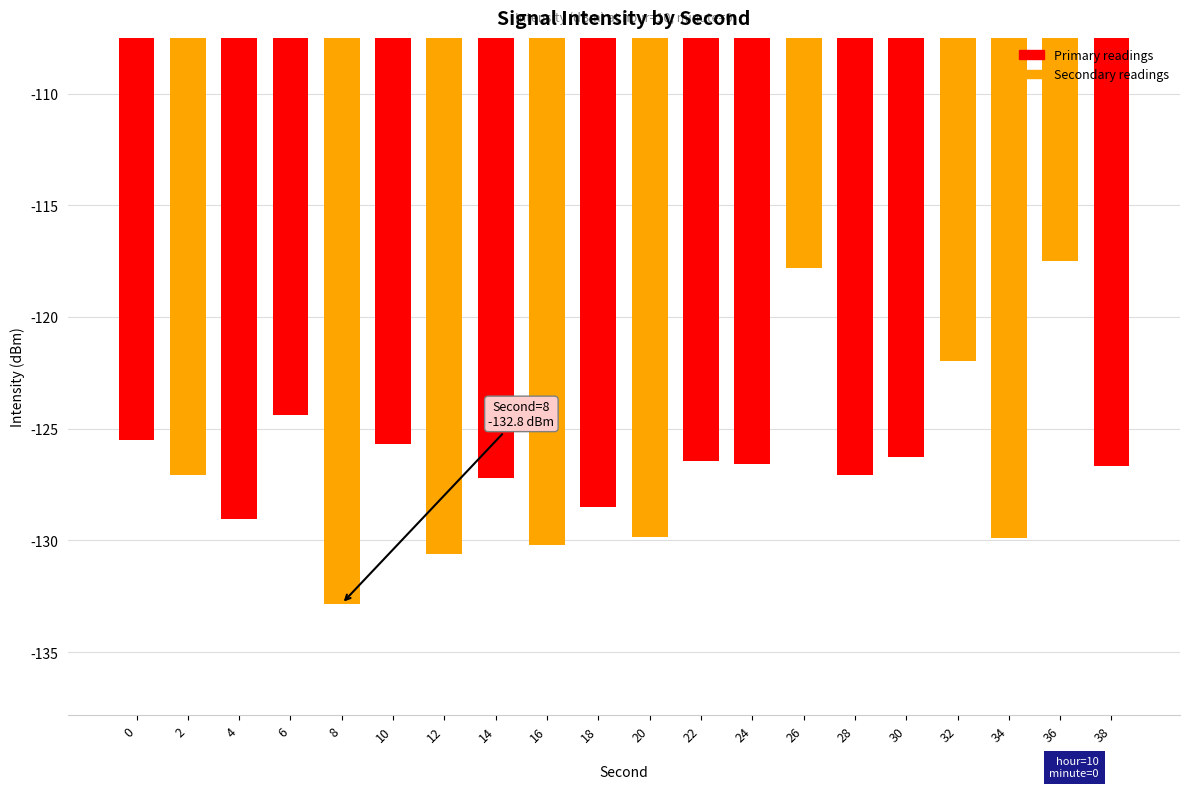

What is the approximate value at 26?

-117.8